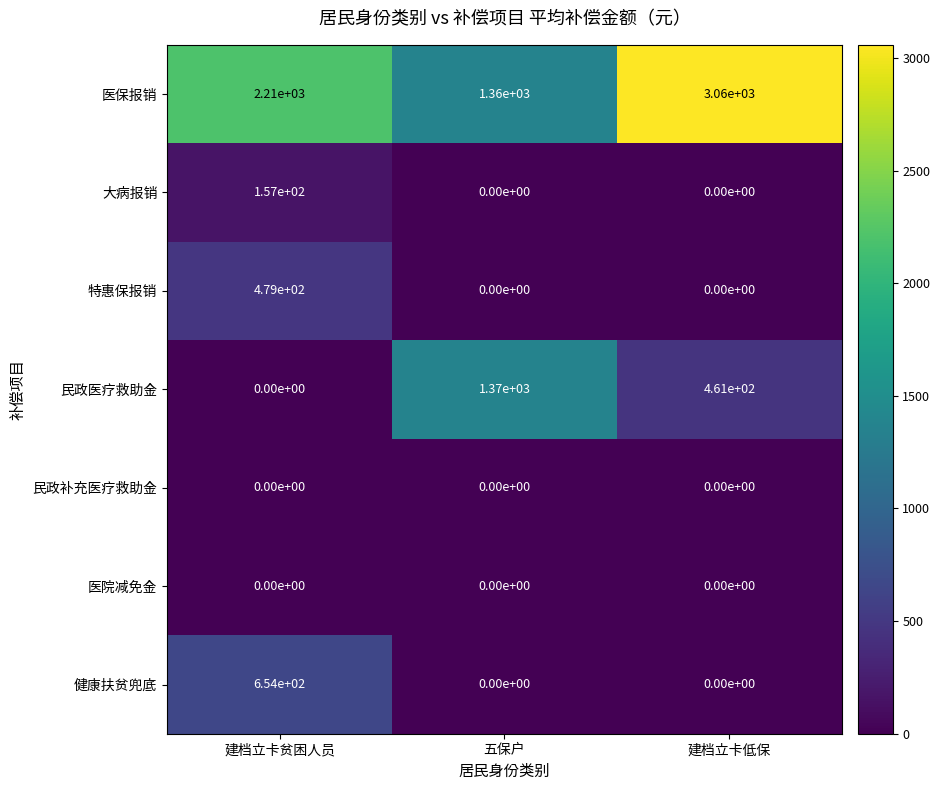

What is the spread (max minus min) of values at 建档立卡低保?

3060